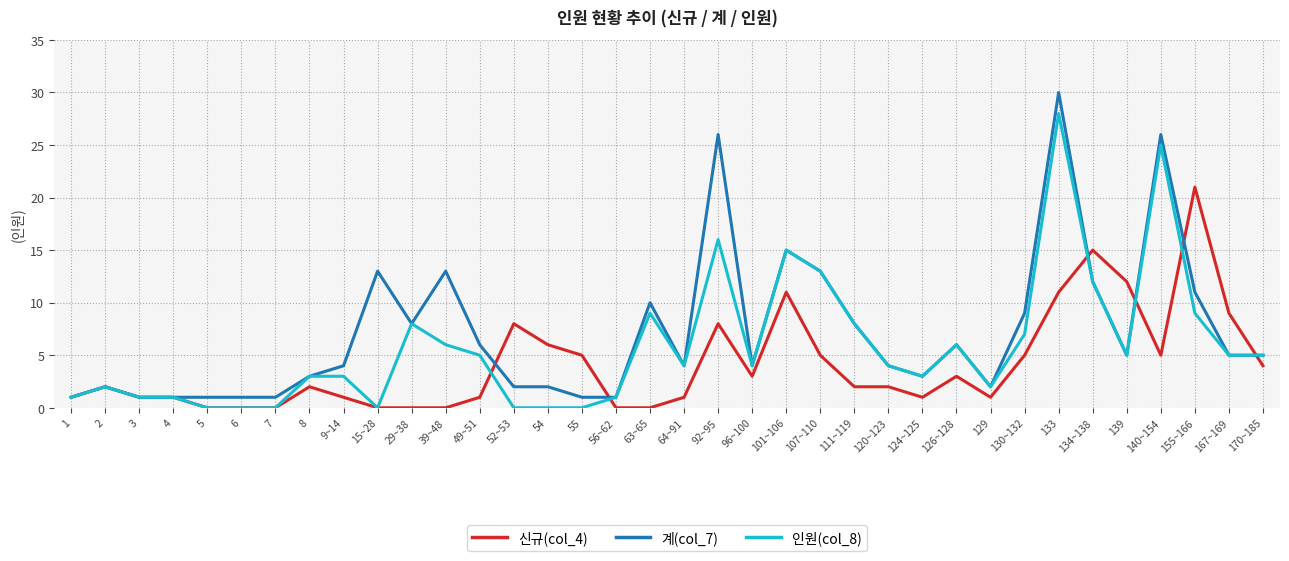

What position from the left is 107~110?

23